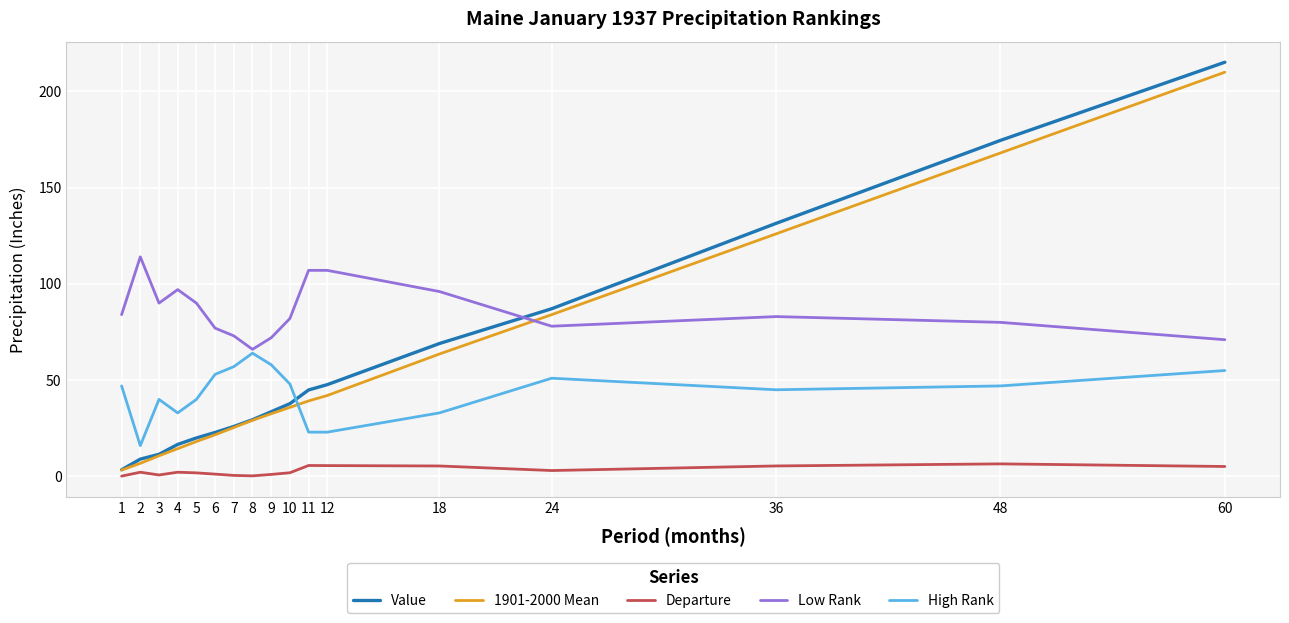

Which series has the widest spread of values?

Value